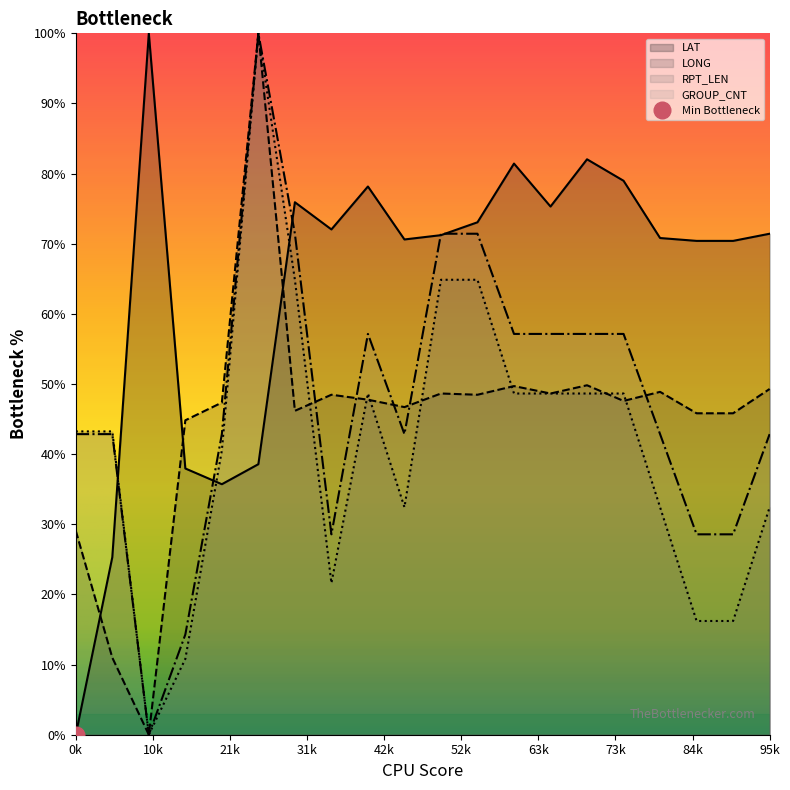

Which has a higher value, 9 or 2?

2